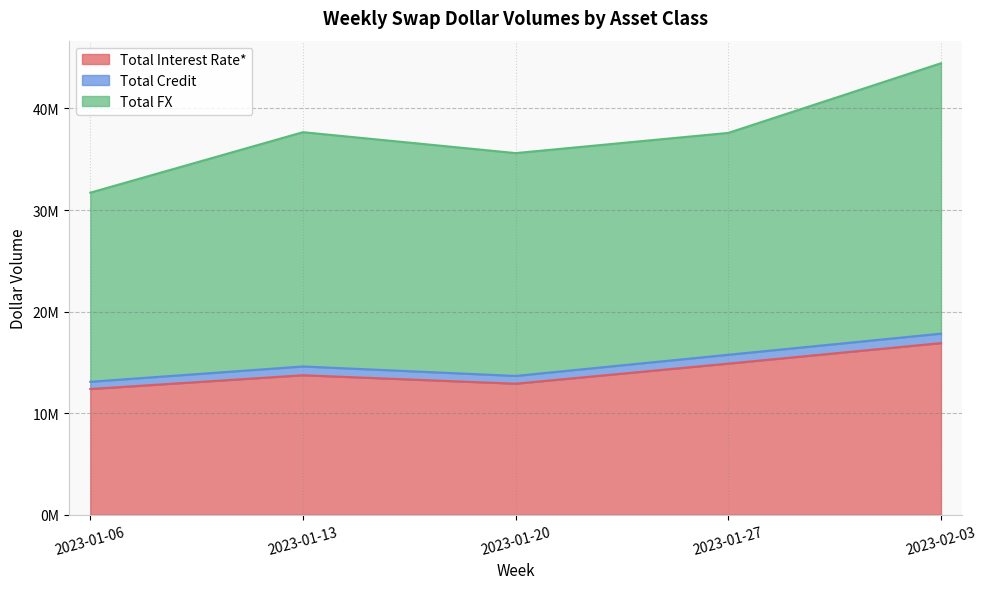

What is the label of the 1st point from the left?

2023-01-06